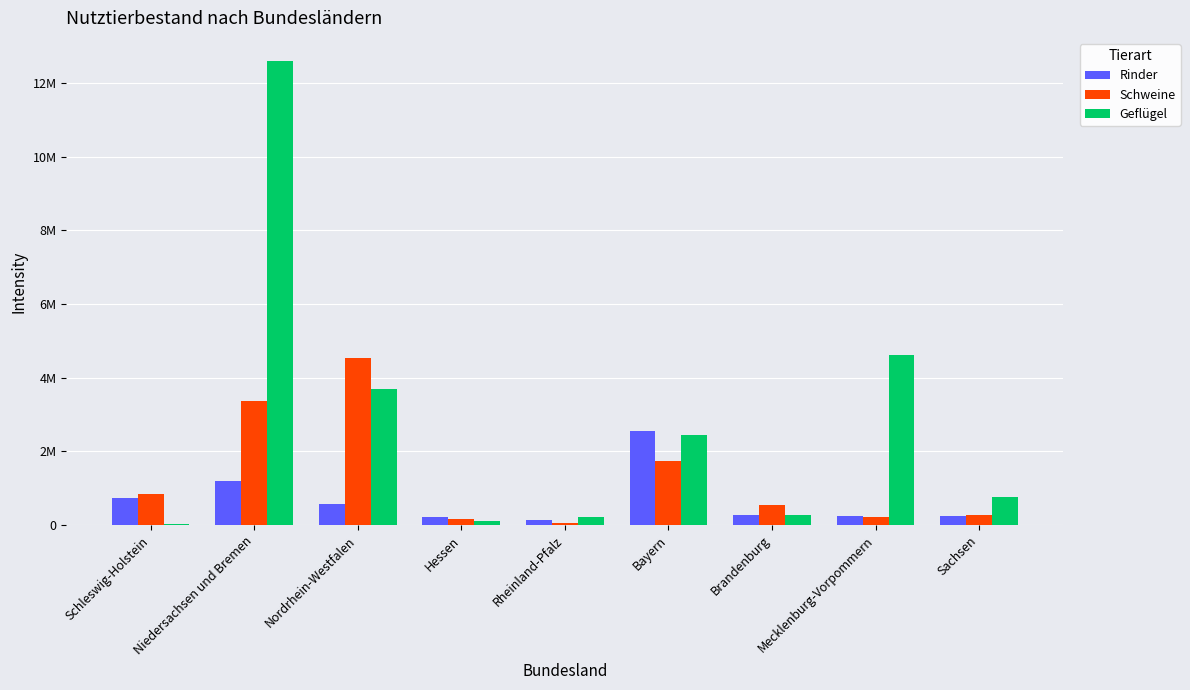

Which category has the highest value across all series?

Niedersachsen und Bremen